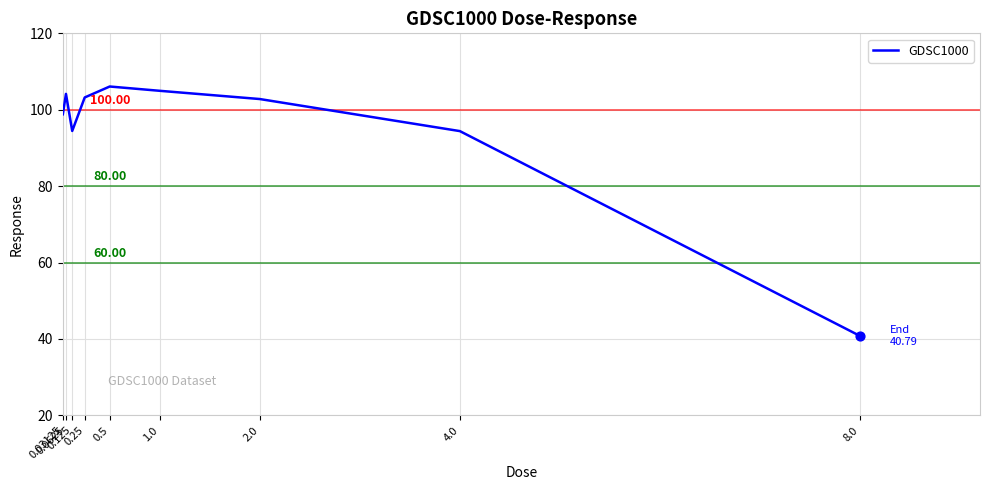

Which has a higher value, 0.5 or 1.0?

0.5